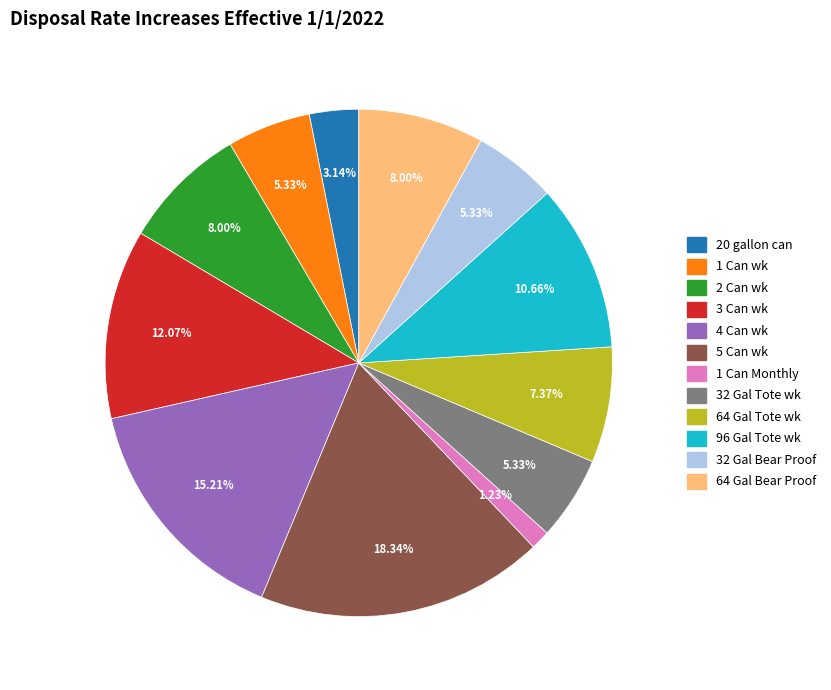

To the nearest percent, what is the difference between the largest and smallest slice percentages?

17%